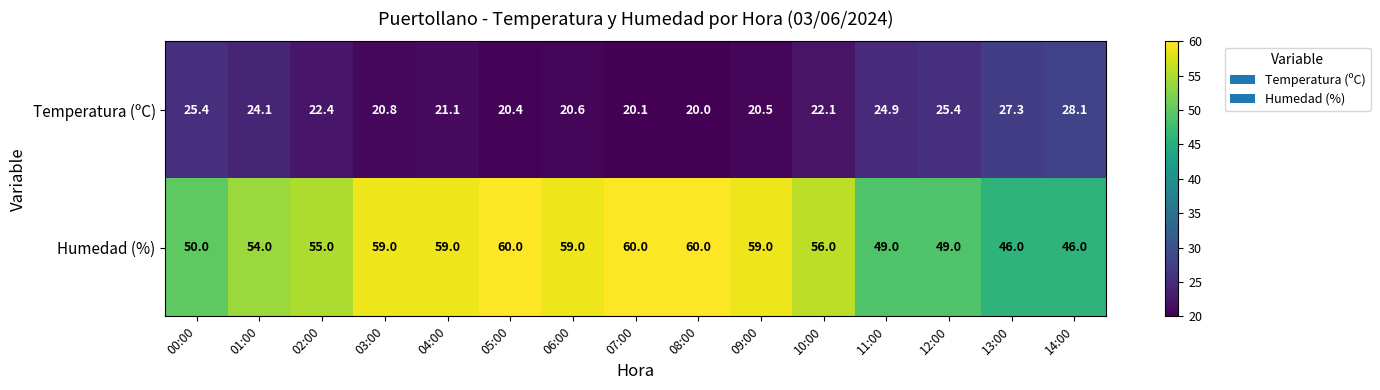

Rank the series by their average value, from lowest to highest.

Temperatura (ºC), Humedad (%)